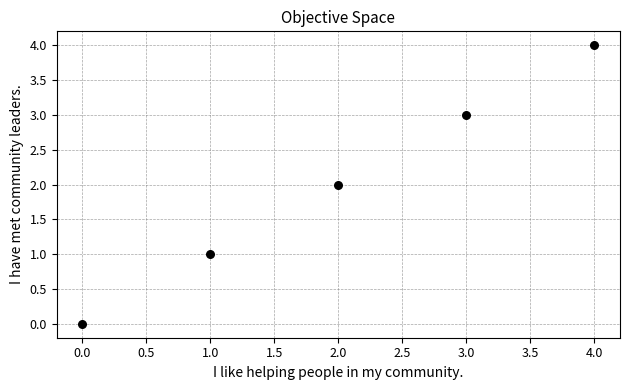

What is the range of Y values (max minus min)?

4